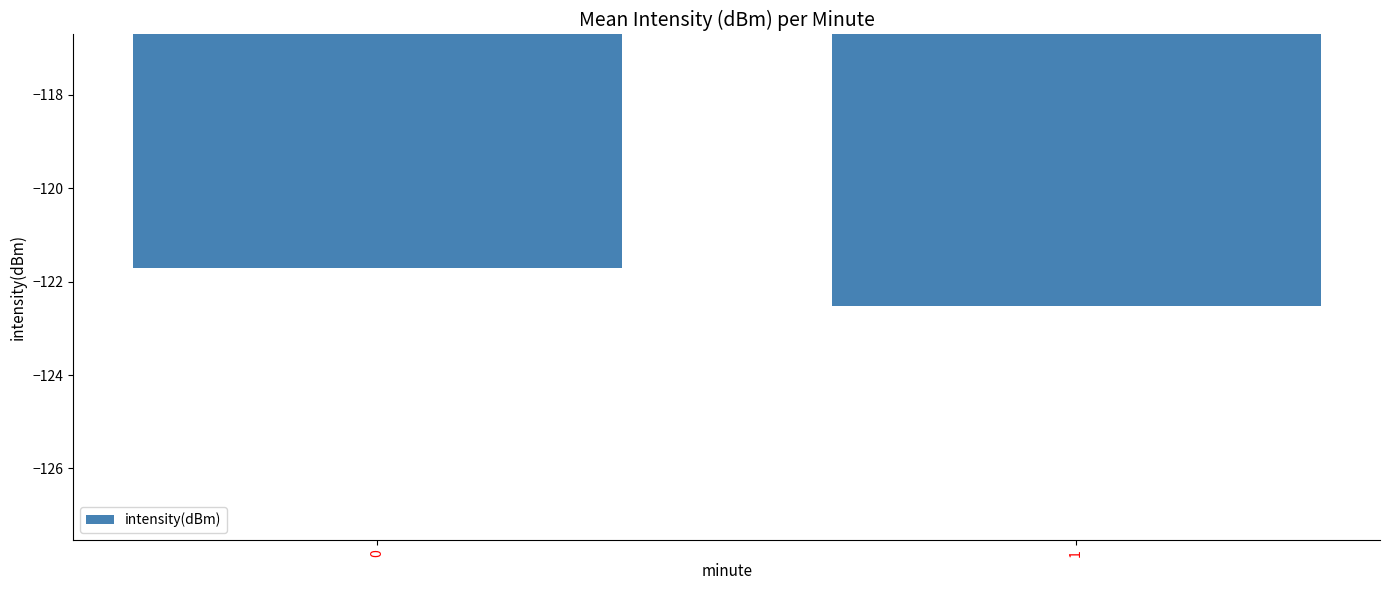

Is it true that the value at 1 is -191.4?

False